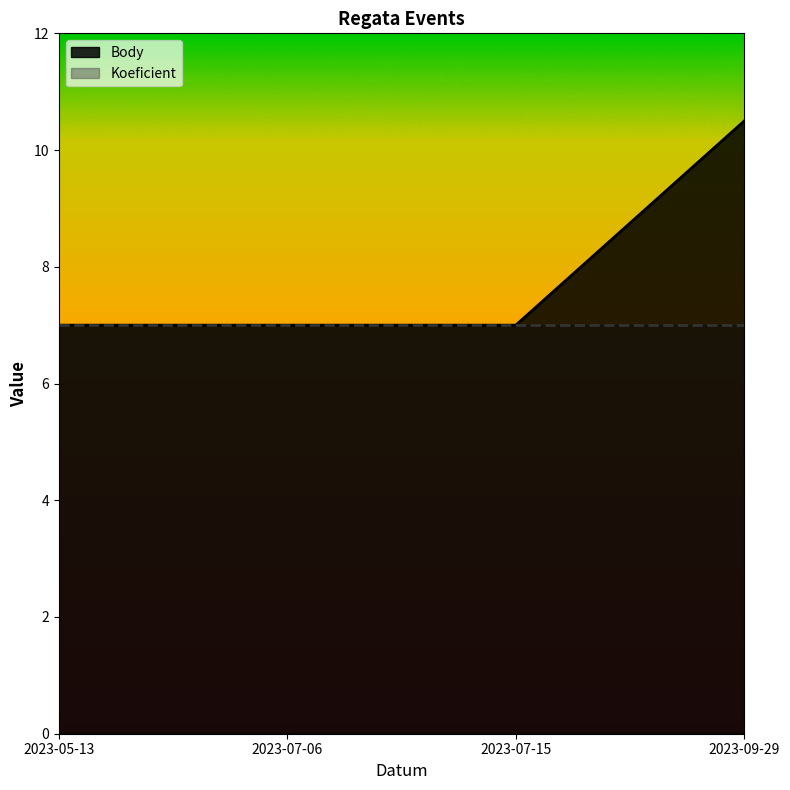

Does the chart display data point markers on the line(s)?

No